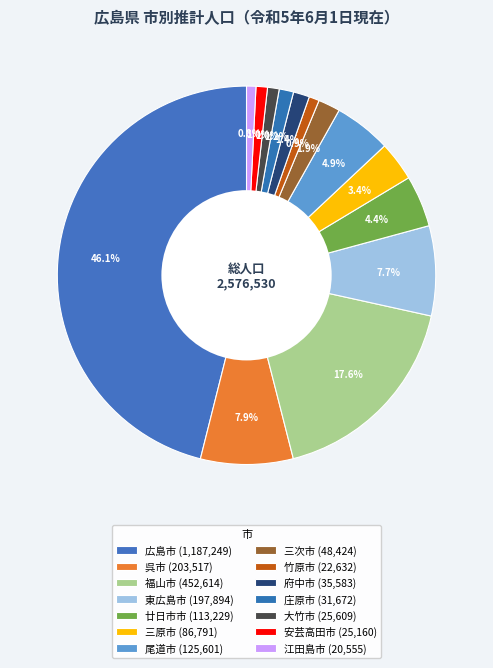

Which has a higher value, 福山市 or 三原市?

福山市